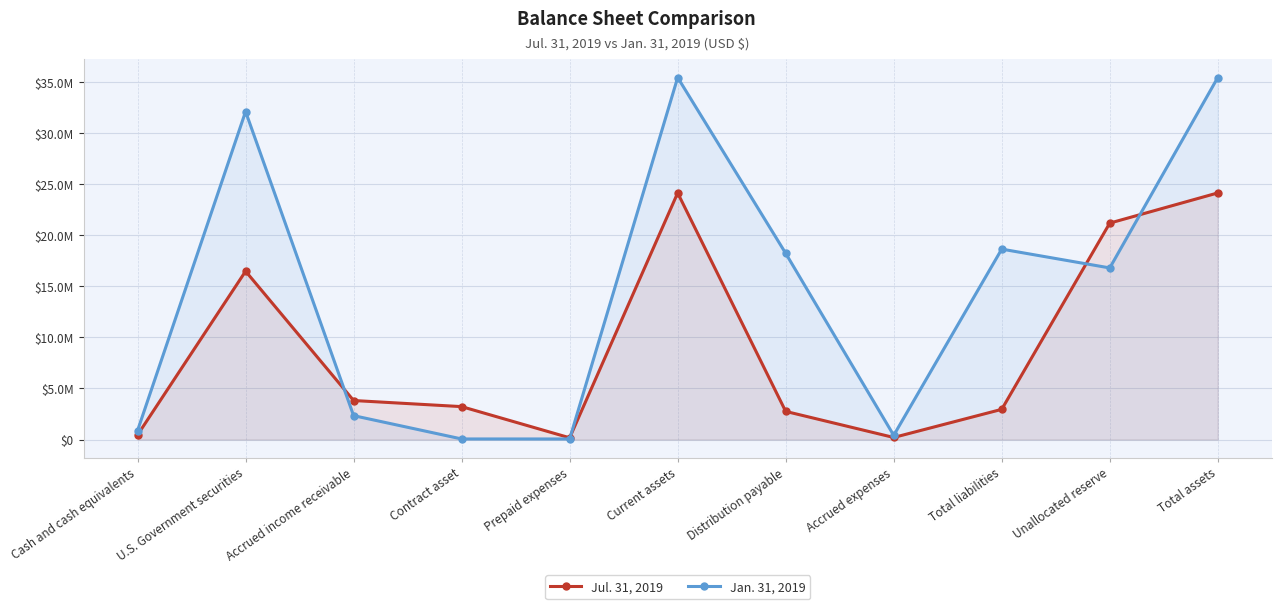

What is the difference between the Jan. 31, 2019 values at Distribution payable and U.S. Government securities?

13885498